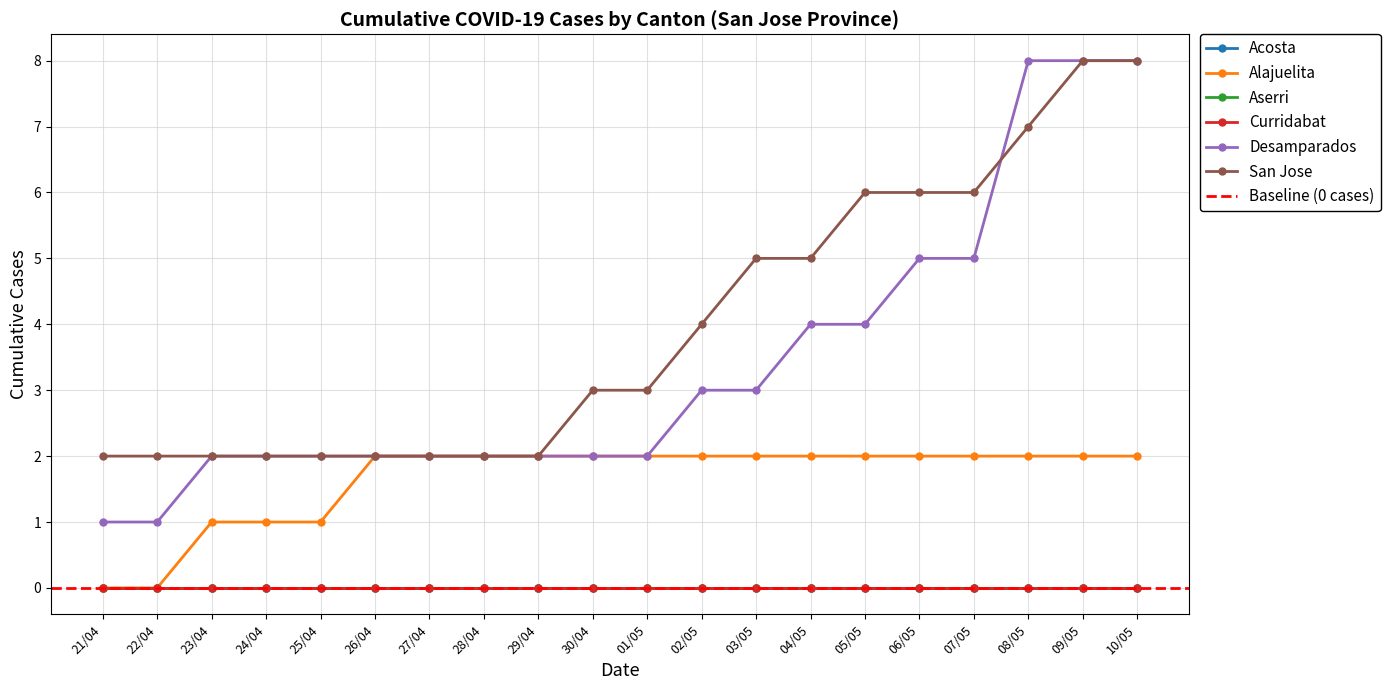

Between 29/04 and 30/04, which series saw the biggest shift?

San Jose